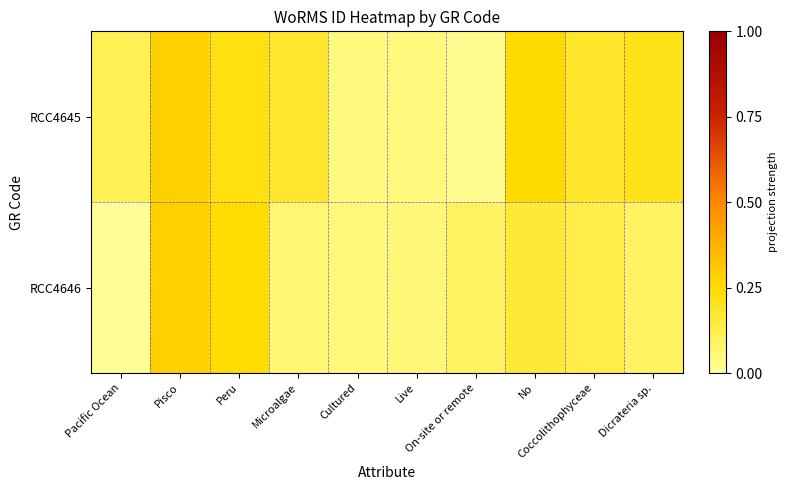

Reading left to right, what are all the values shown in this chart?

RCC4645: Pacific Ocean=0.1	Pisco=0.3	Peru=0.2	Microalgae=0.2	Cultured=0.0	Live=0.0	On-site or remote=0.0	No=0.3	Coccolithophyceae=0.2	Dicrateria sp.=0.2
RCC4646: Pacific Ocean=0.0	Pisco=0.3	Peru=0.2	Microalgae=0.1	Cultured=0.1	Live=0.1	On-site or remote=0.1	No=0.2	Coccolithophyceae=0.1	Dicrateria sp.=0.1